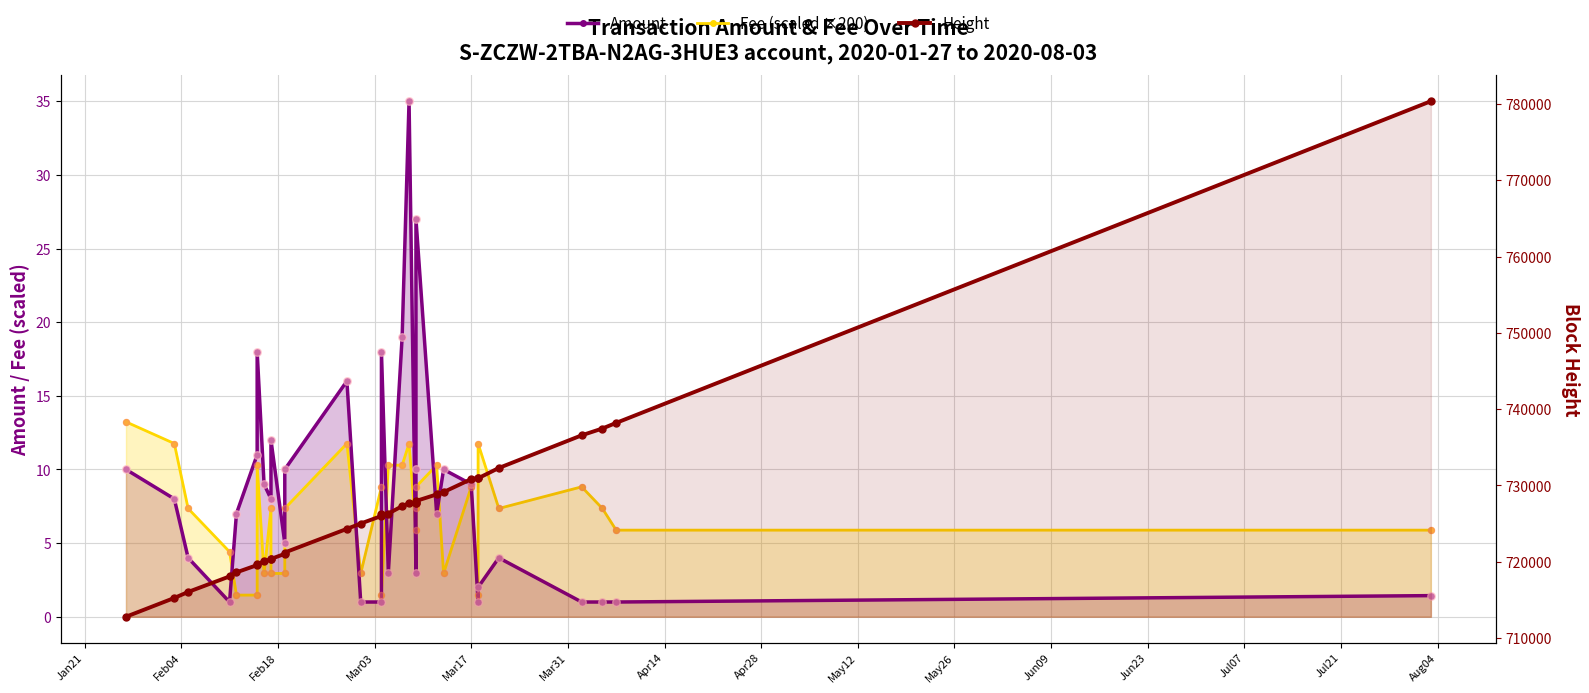

At how many categories does at least one series exceed 449887?

32